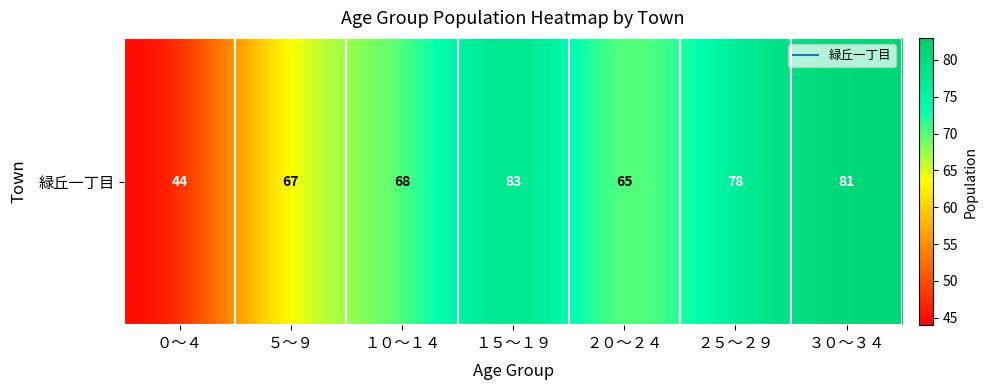

Where is the data nearest to the value 63?

２０～２４